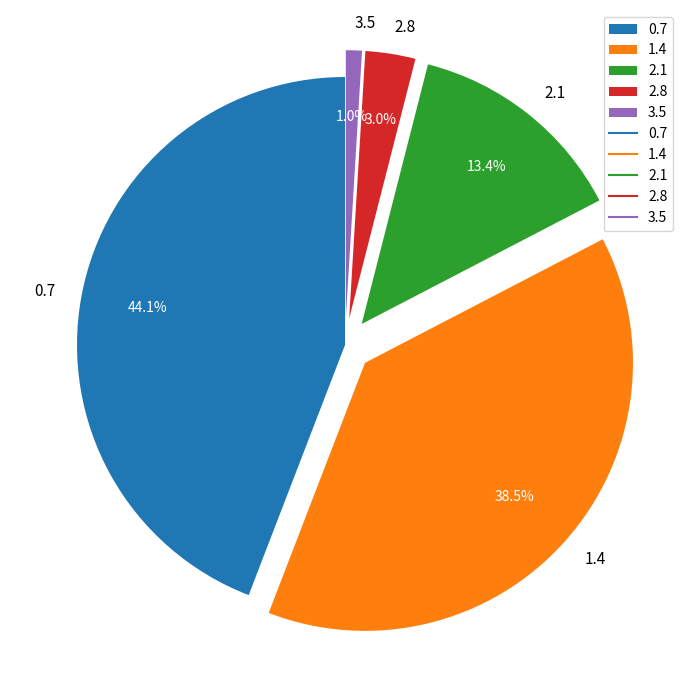

To the nearest percent, what portion does 0.7 represent?

44%